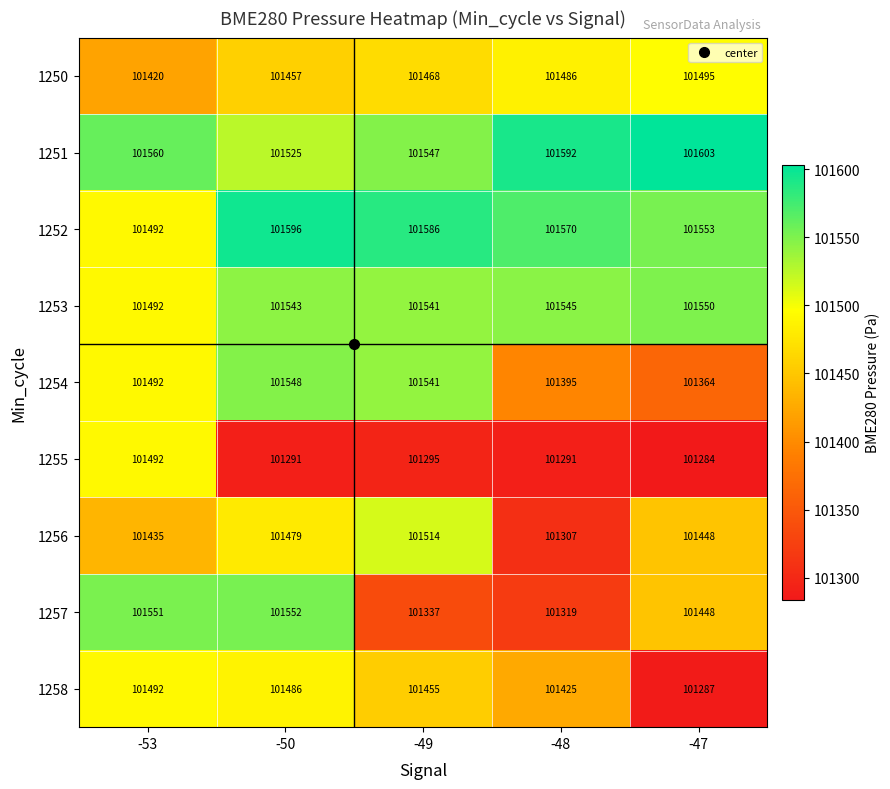

Between -53 and -50, which series saw the biggest shift?

1255